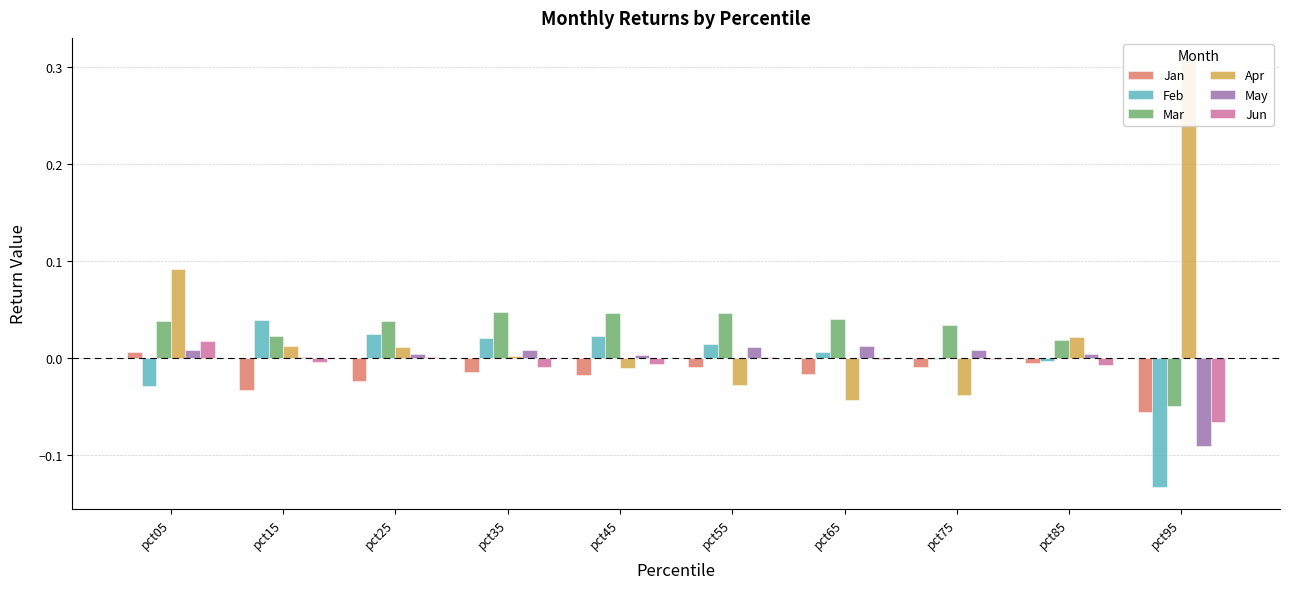

Which label corresponds to the largest value in the chart?

pct95